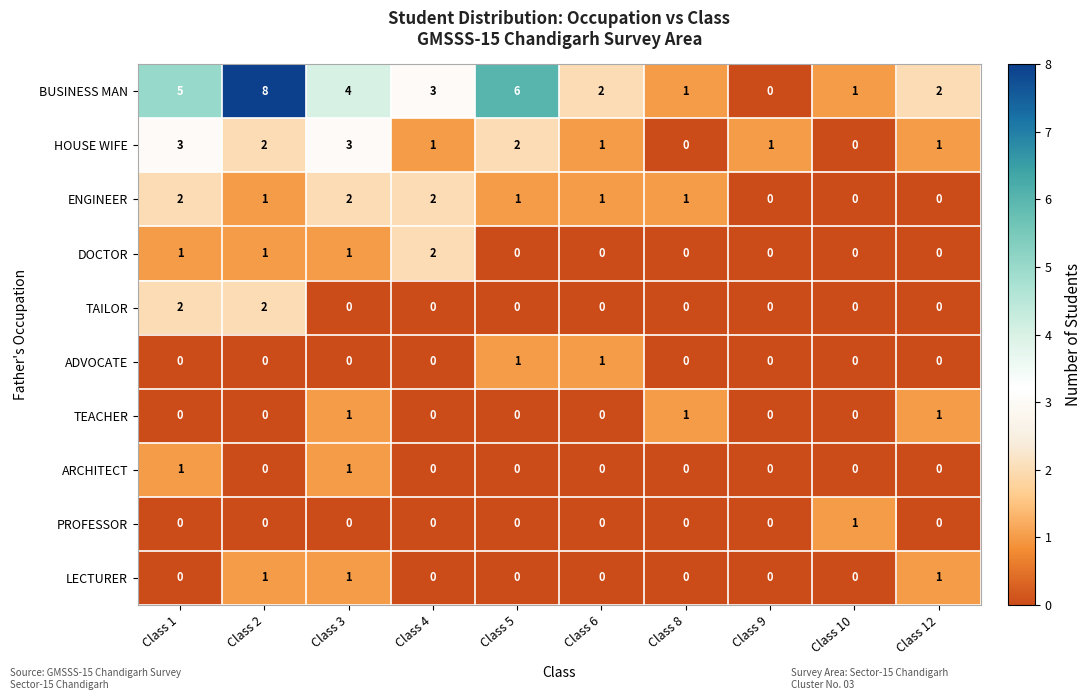

The BUSINESS MAN series shows 3 at Class 1. True or false?

False